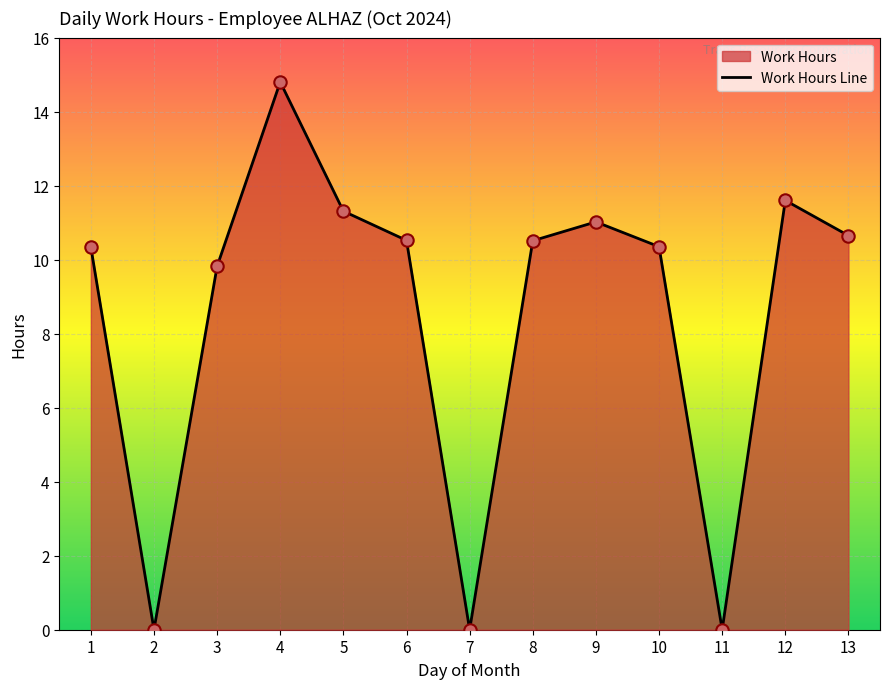

Between 3 and 6, which is larger?

6